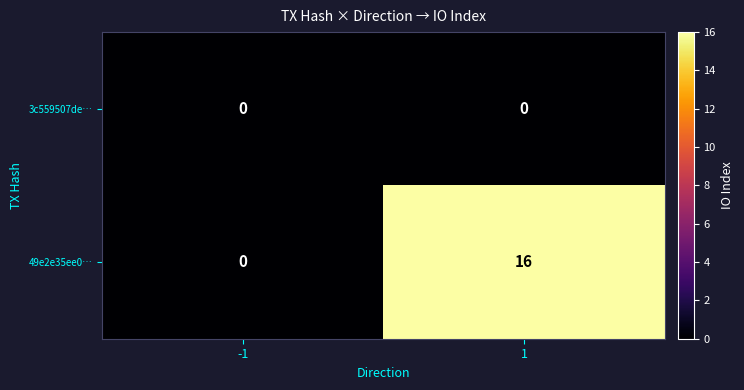

Reading left to right, list all the values displayed in this chart.

3c559507de…: -1=0	1=0
49e2e35ee0…: -1=0	1=16